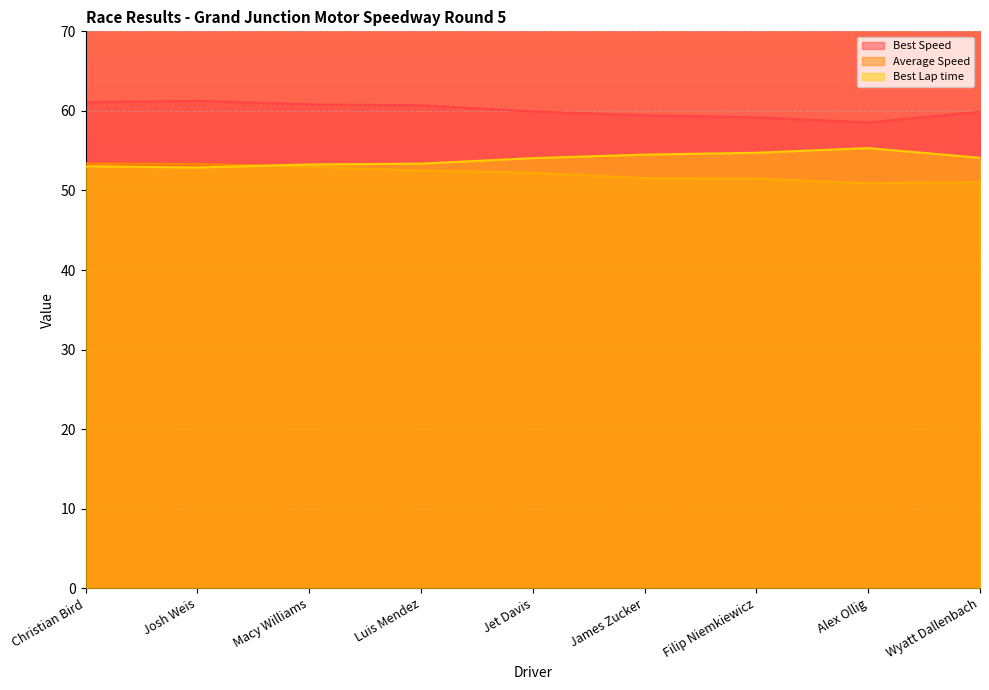

How many data points in Best Lap time are above 54?

5